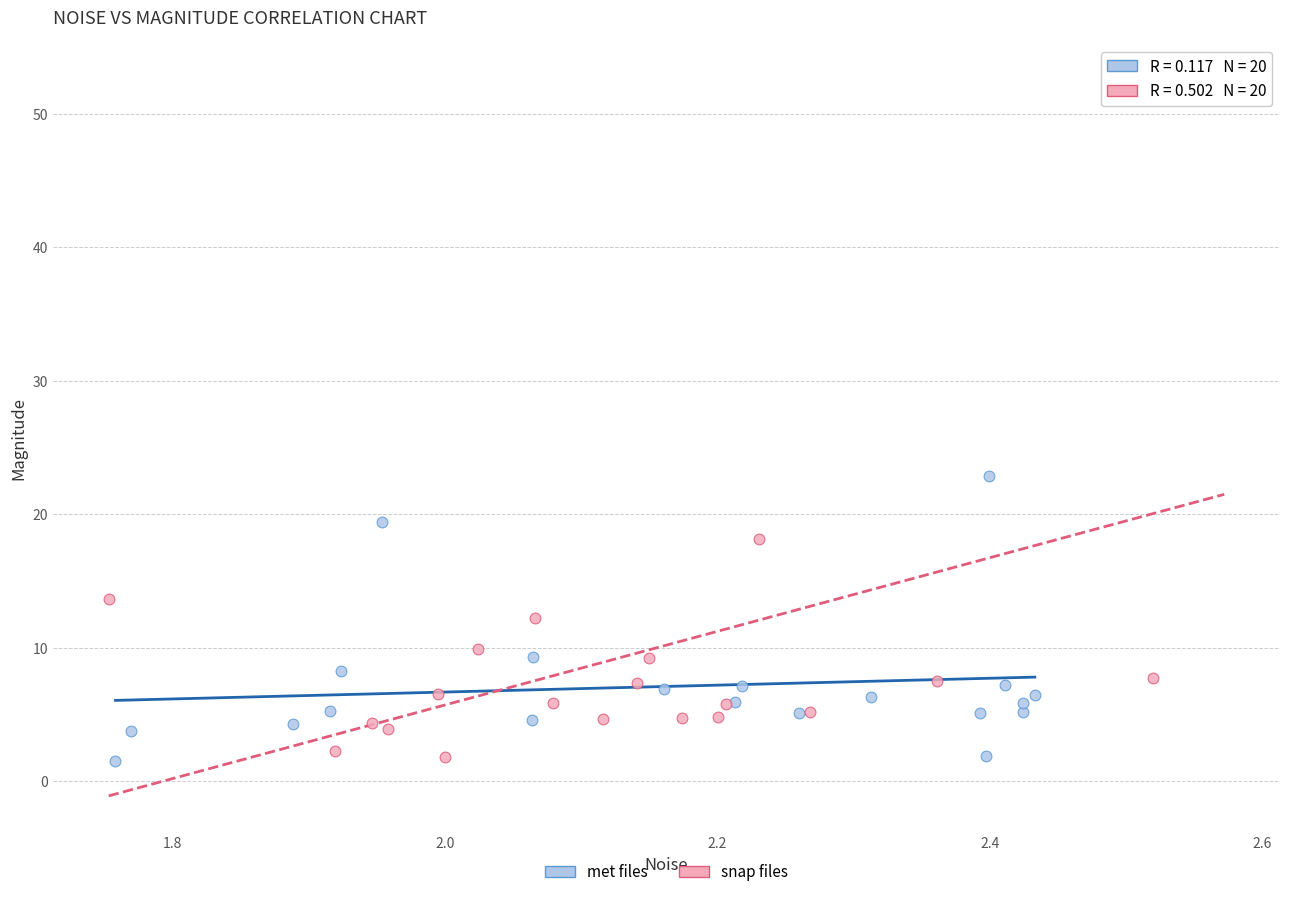

Which series reaches the maximum Y coordinate?

snap files